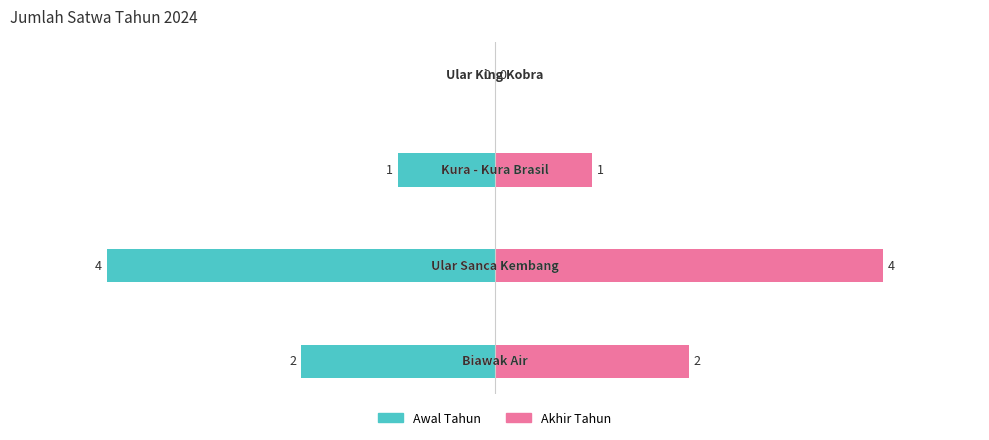

Are the bars horizontal?

Yes